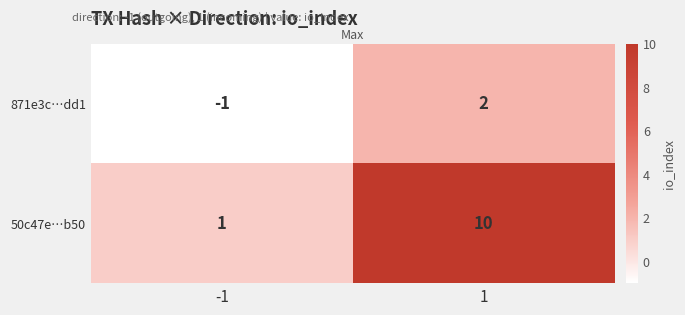

What is the difference between the highest and lowest values at -1?

2